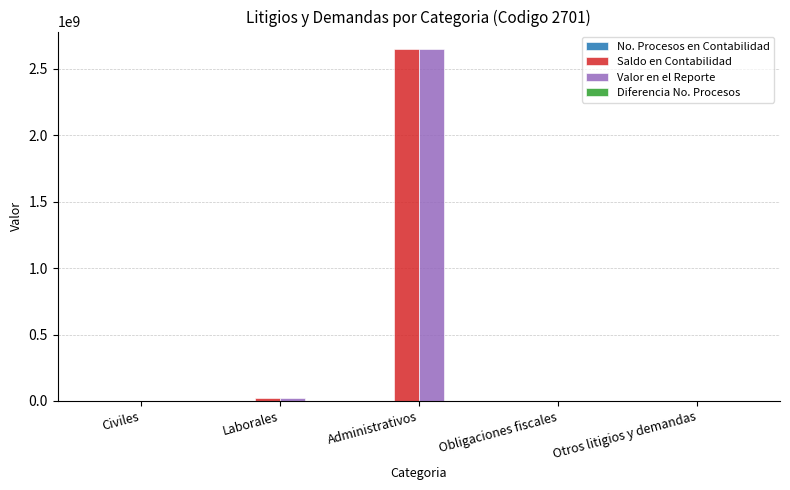

Are the bars horizontal?

No